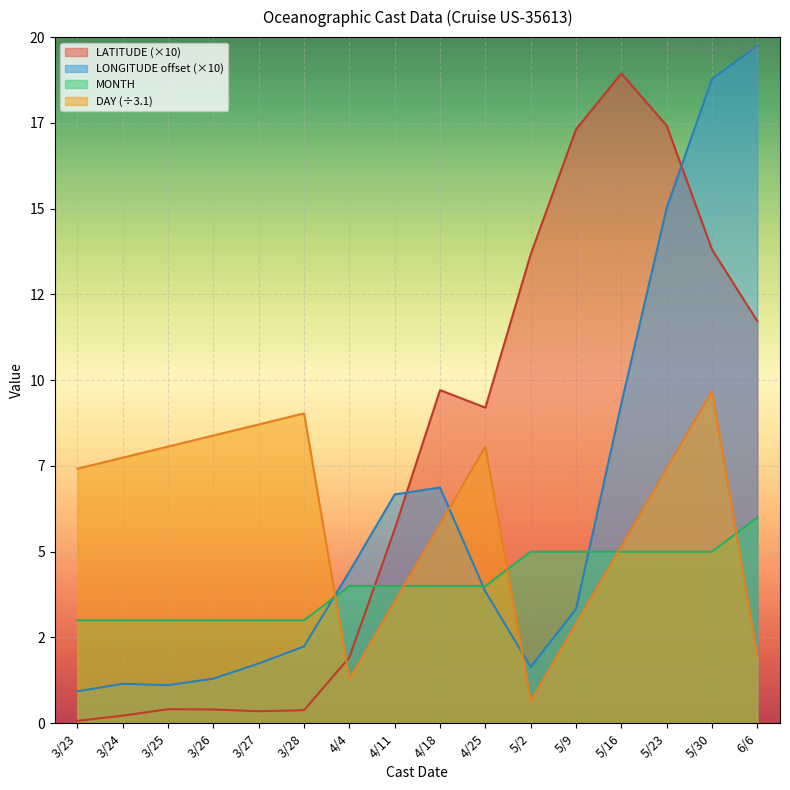

Which category has the highest value in the DAY series?

5/30